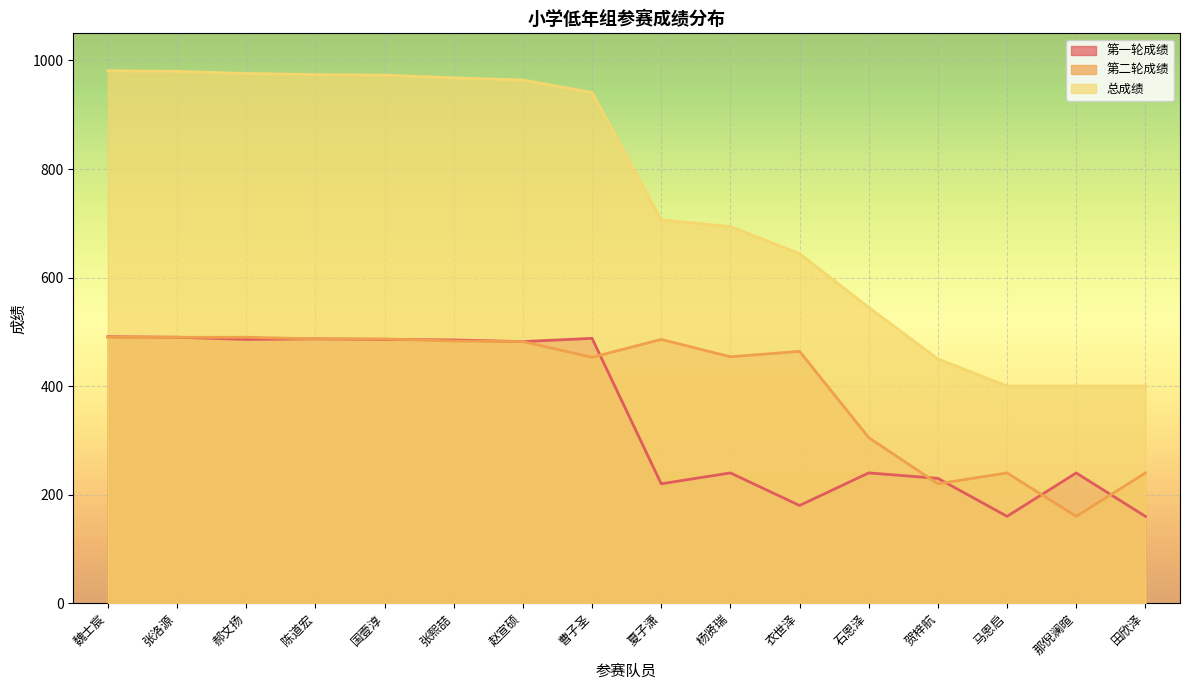

What is the label of the 13th point from the left?

贺梓航